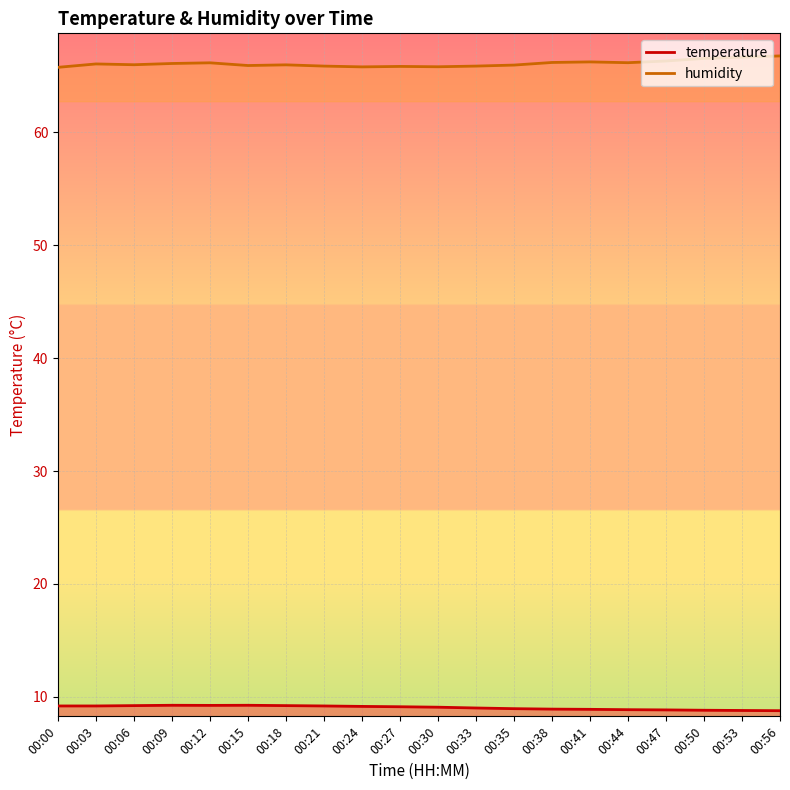

What is the difference between the highest and lowest values at 00:47?

57.5